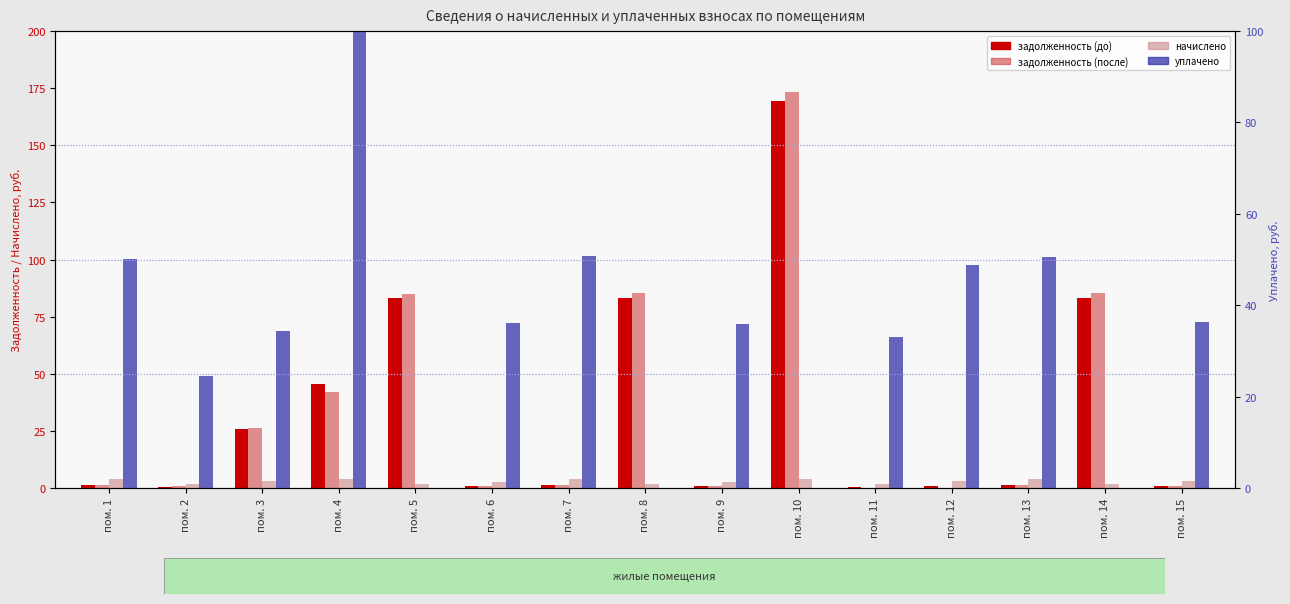

What is the difference between the second highest and minimum values in the начислено series?

2.0